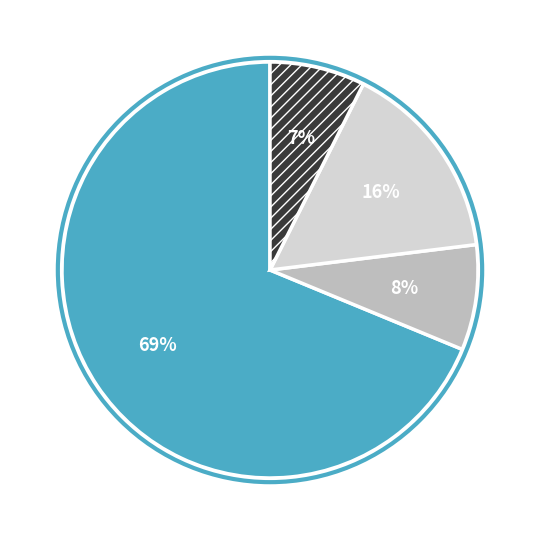

Is there any slice that represents more than half of the pie?

Yes